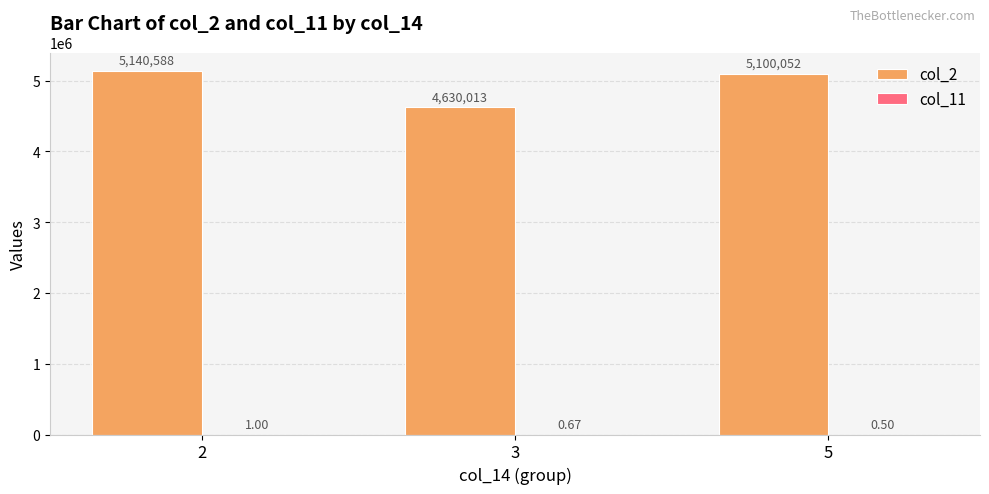

True or false: col_2 has a value of 2298603.4 at 2.

False